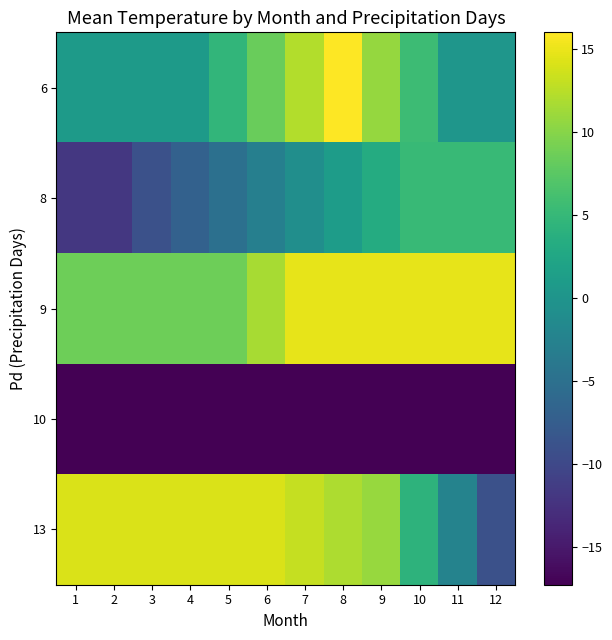

Which has a higher value, 10 or 7?

7